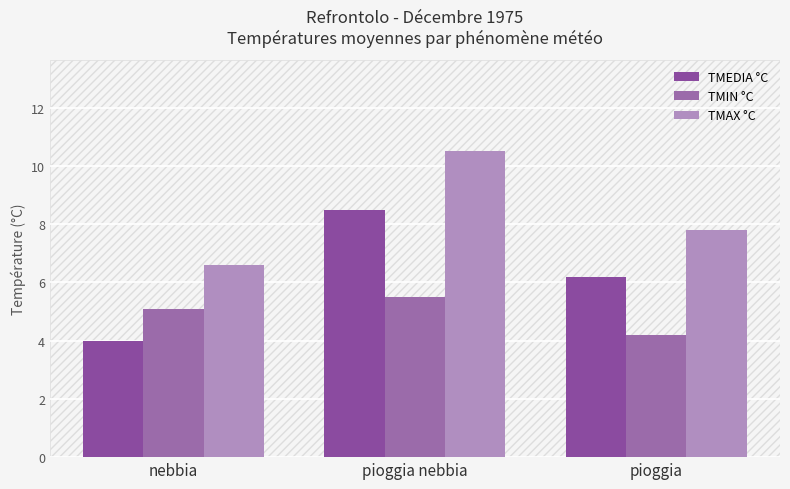

Is it true that TMAX °C equals 6.6 at nebbia?

True